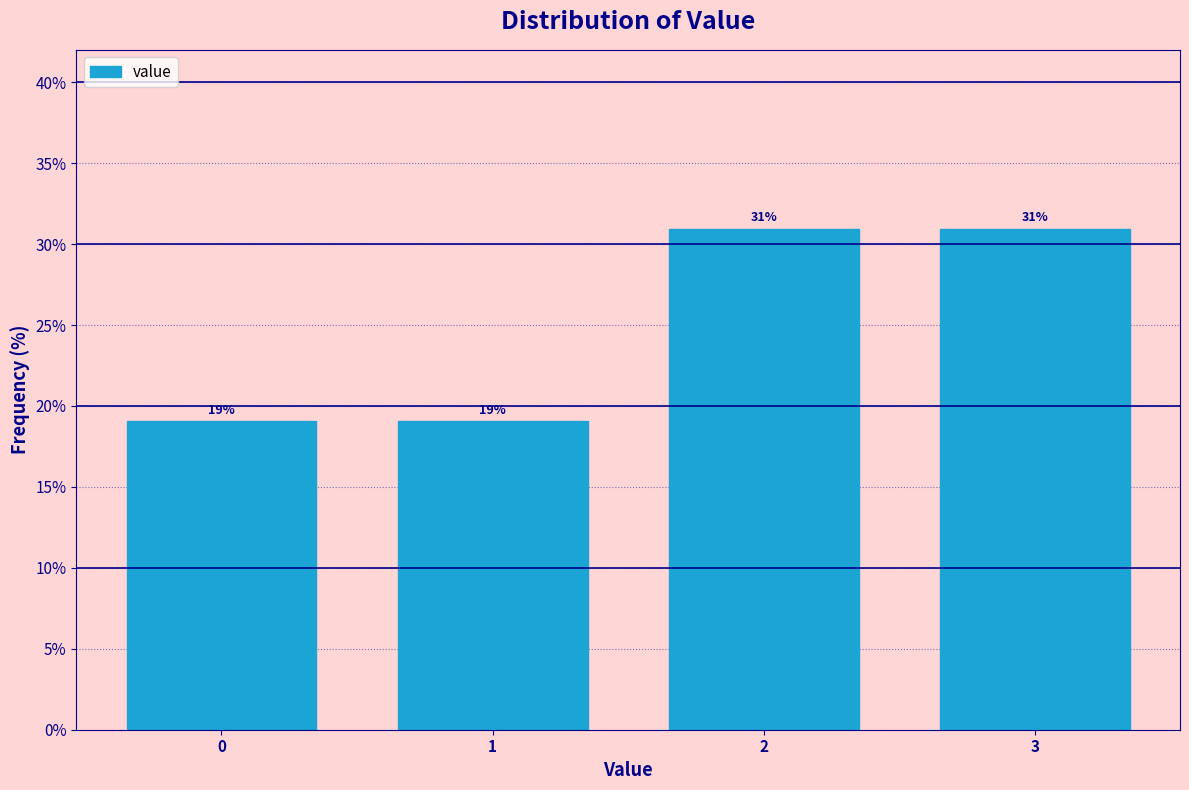

Reading right to left, transcribe all the data shown in this chart.

31.0	31.0	19.0	19.0